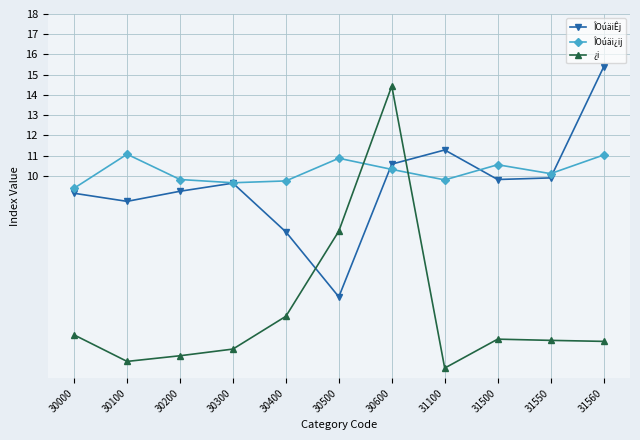

Is it true that ¿i equals 0.9 at 31500?

False